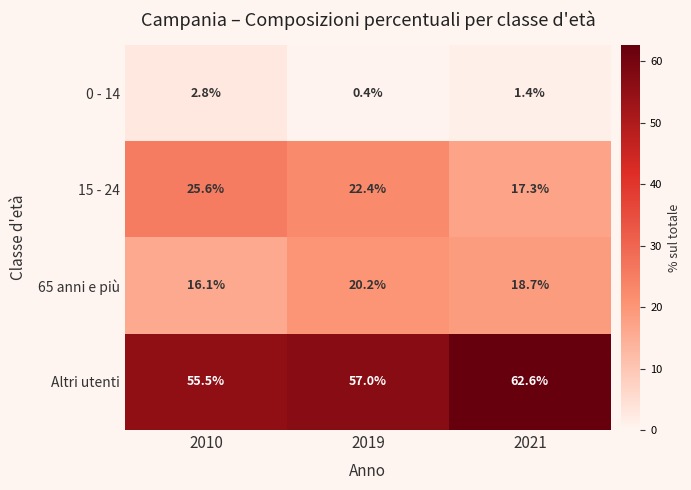

Reading right to left, transcribe all the data shown in this chart.

0 - 14: 1.4	0.4	2.8
15 - 24: 17.3	22.4	25.6
65 anni e più: 18.7	20.2	16.1
Altri utenti: 62.6	57.0	55.5